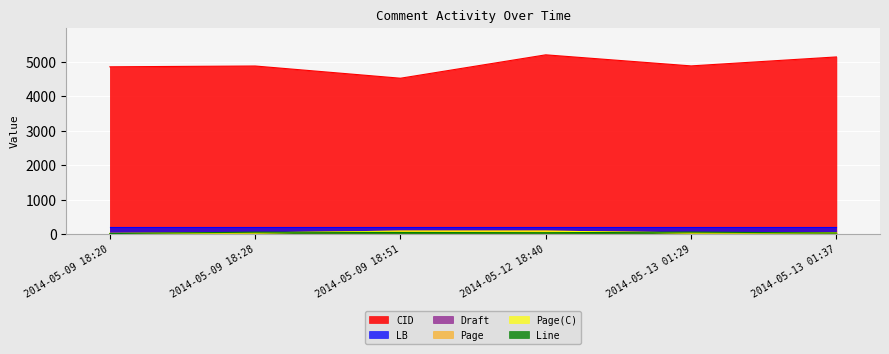

What is the smallest value displayed?

21